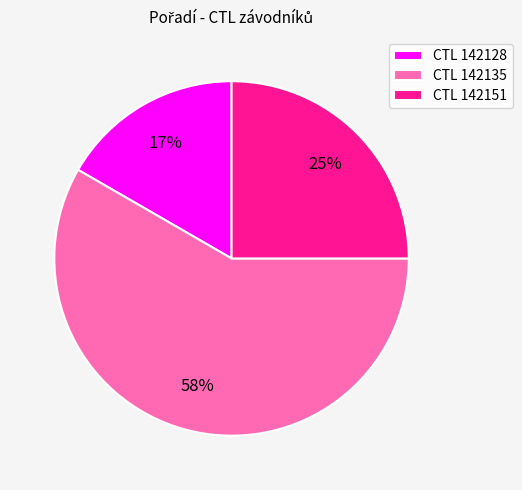

Combined, do CTL 142128 and CTL 142151 account for over 50%?

No